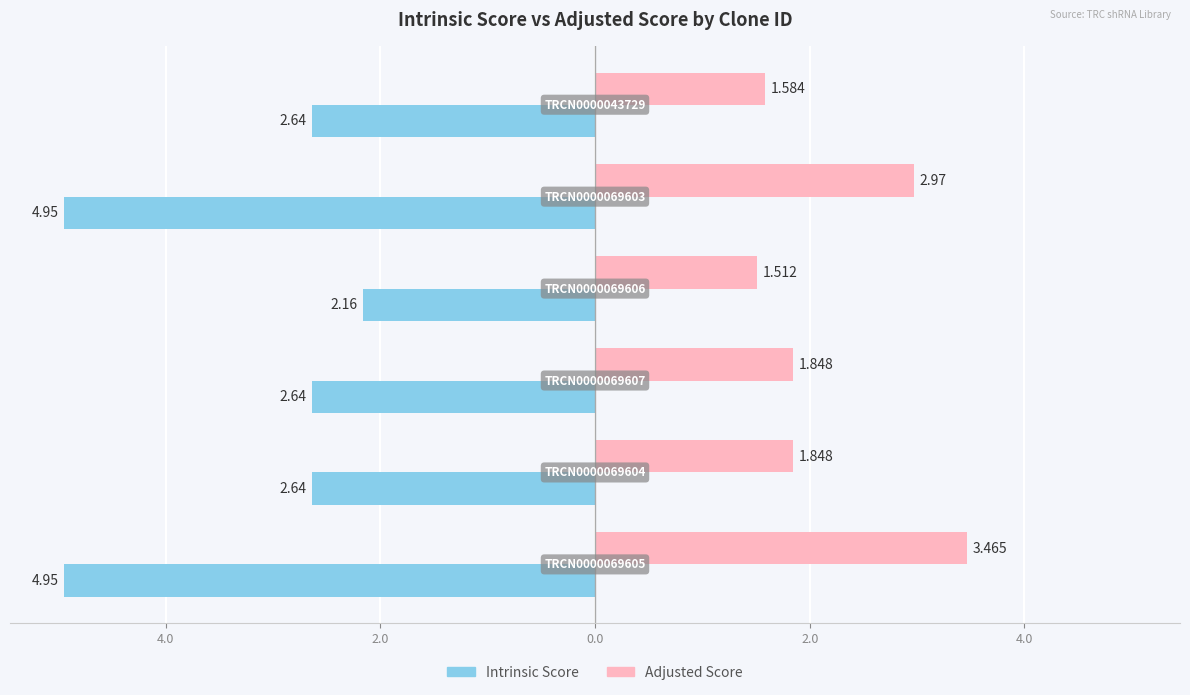

What are all the series names shown in the legend?

Intrinsic Score, Adjusted Score